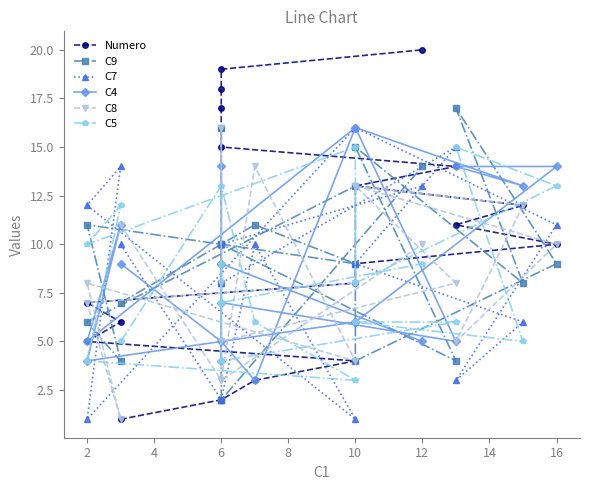

Where do Numero and C9 first cross each other?

8 and 10